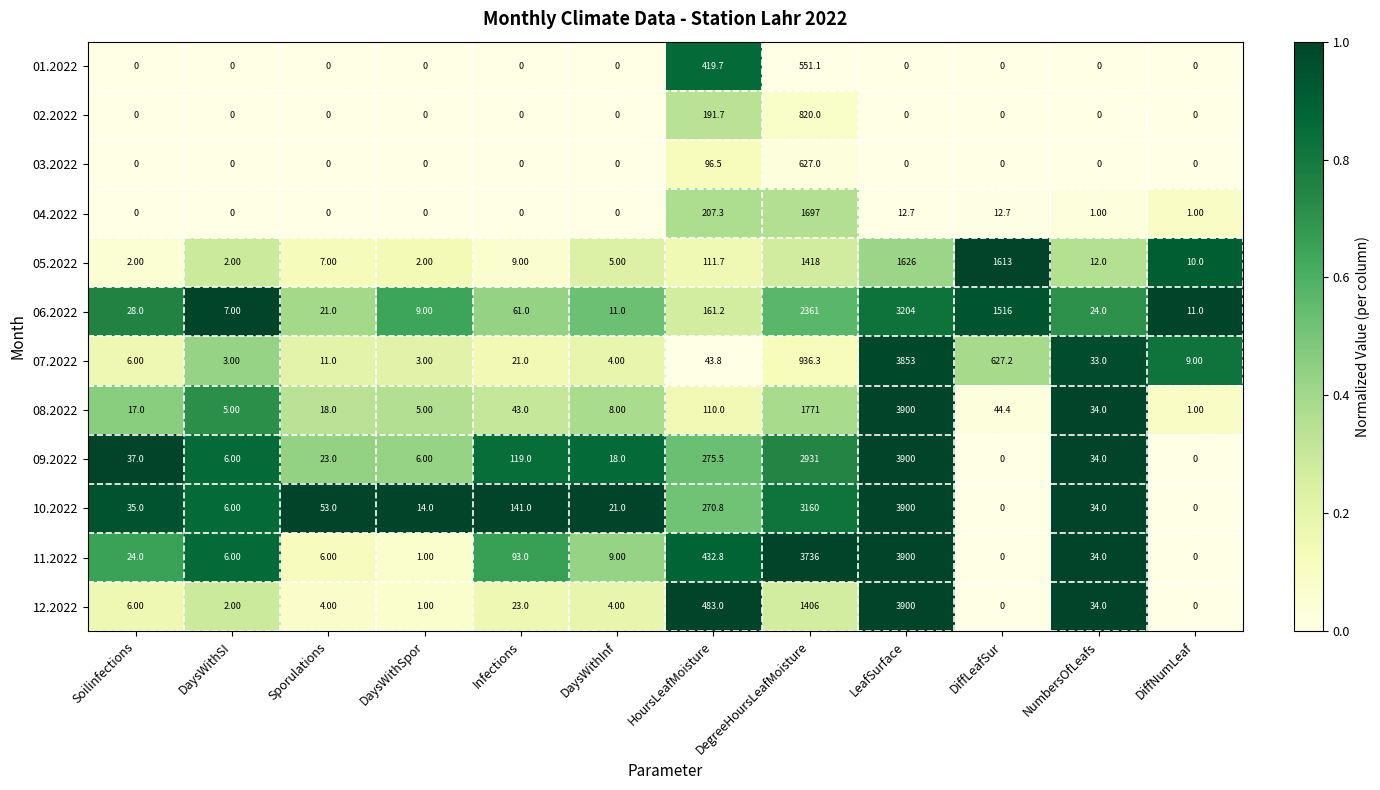

What is the greatest value displayed?

3900.0